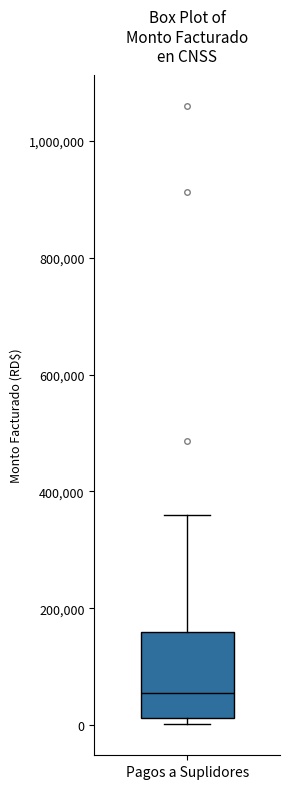

Where does the median line of the box for Pagos a Suplidores sit on the y-axis? The values are not printed on the chart, so give them approximately, as read against the axis.

60000